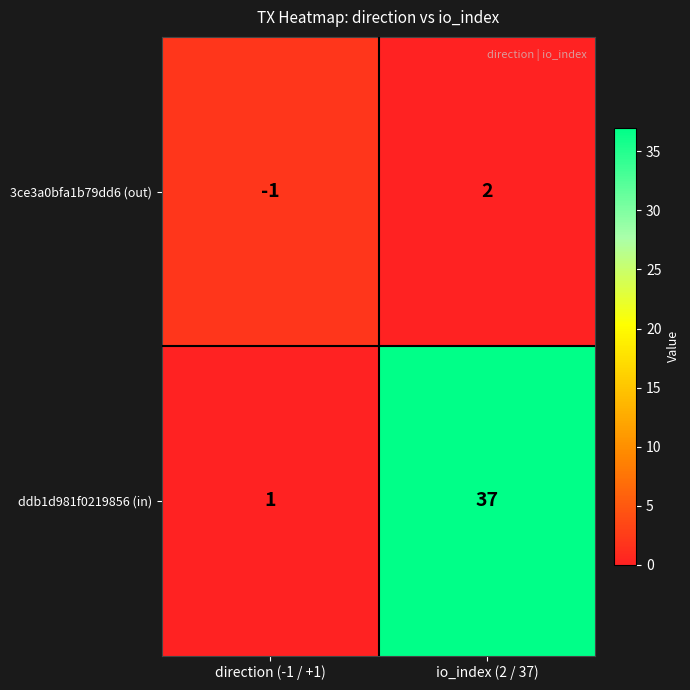

Reading left to right, extract all data points from this chart.

3ce3a0bfa1b79dd6 (out): direction (-1 / +1)=-1	io_index (2 / 37)=2
ddb1d981f0219856 (in): direction (-1 / +1)=1	io_index (2 / 37)=37